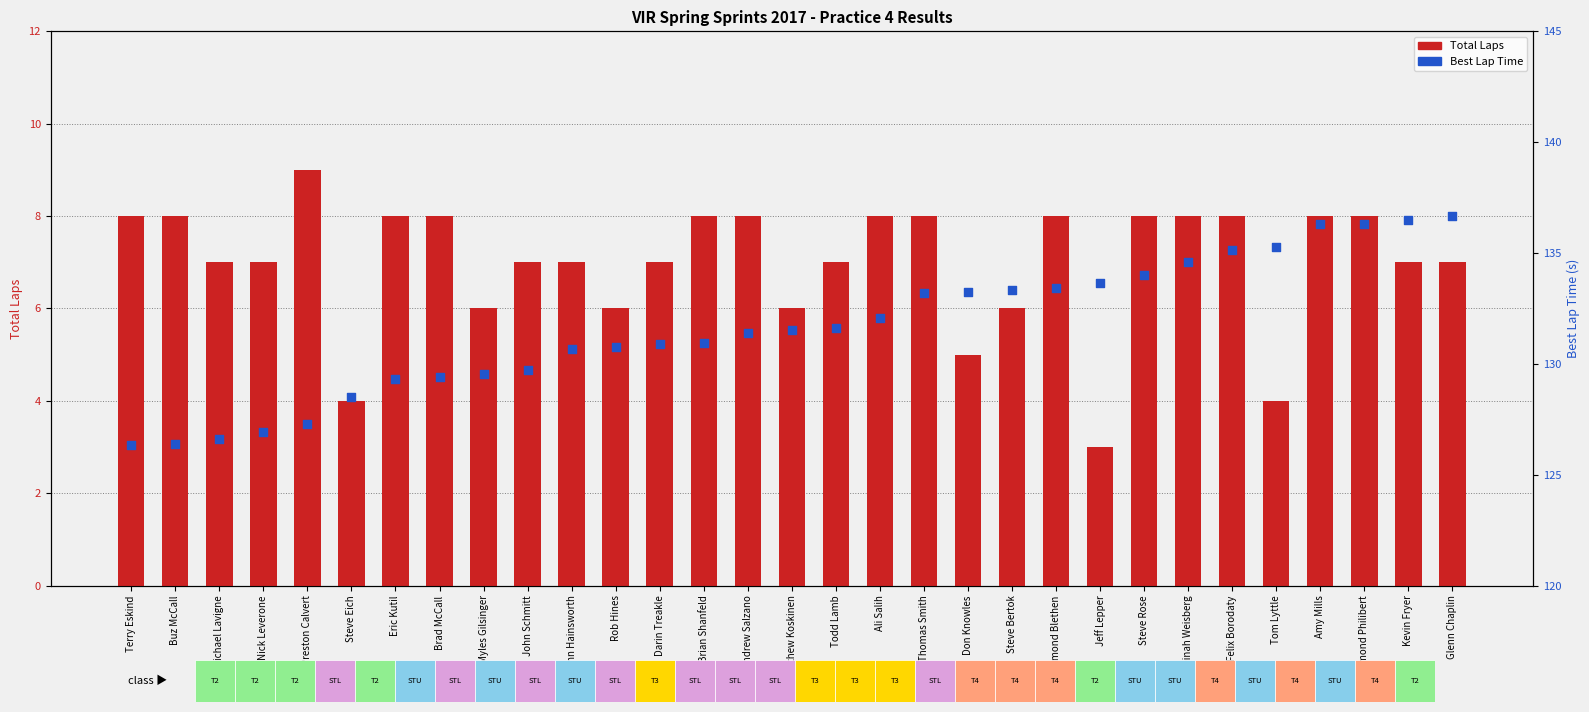

What are all the series names shown in the legend?

Total Laps, Best Lap time